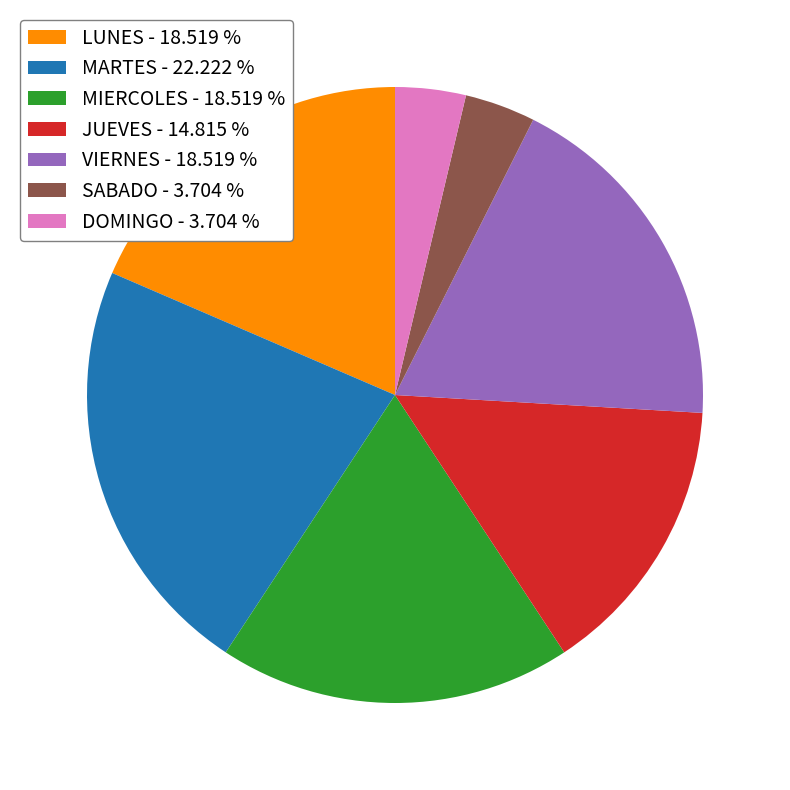

Count the number of slices in the pie.

7